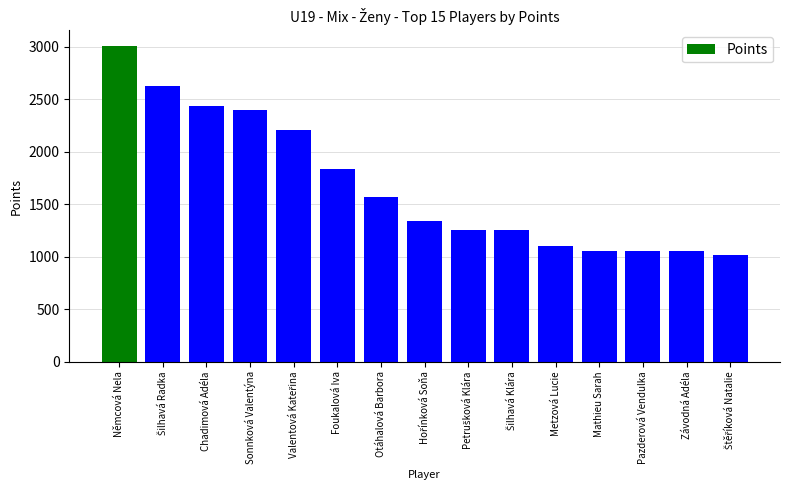

What is the label of the 15th bar from the right?

Němcová Nela